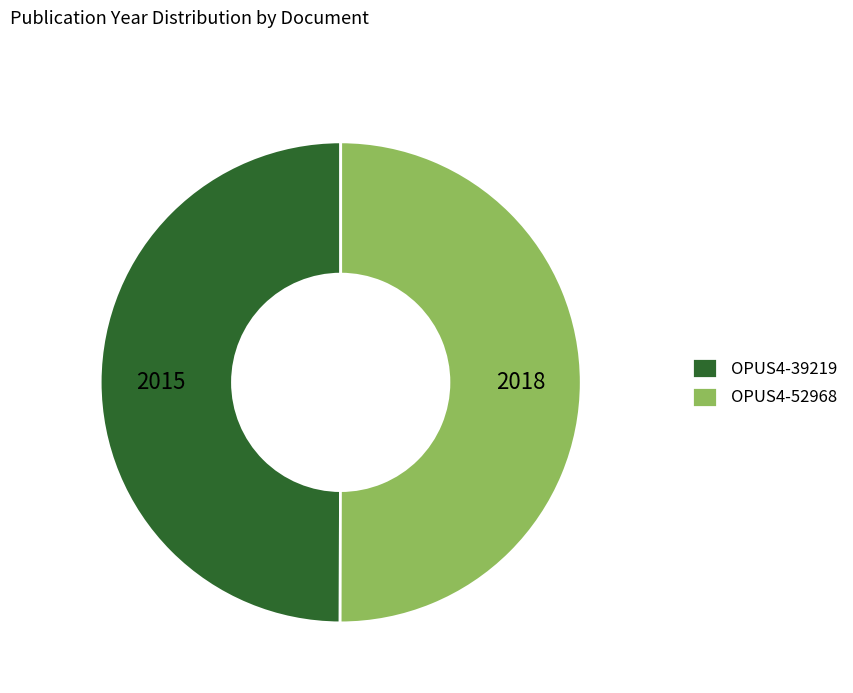

Count the number of slices in the pie.

2